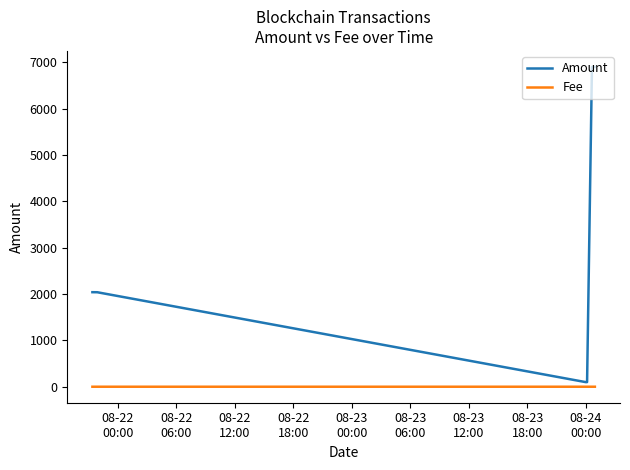

What is the sum of all Amount values?

18075.2